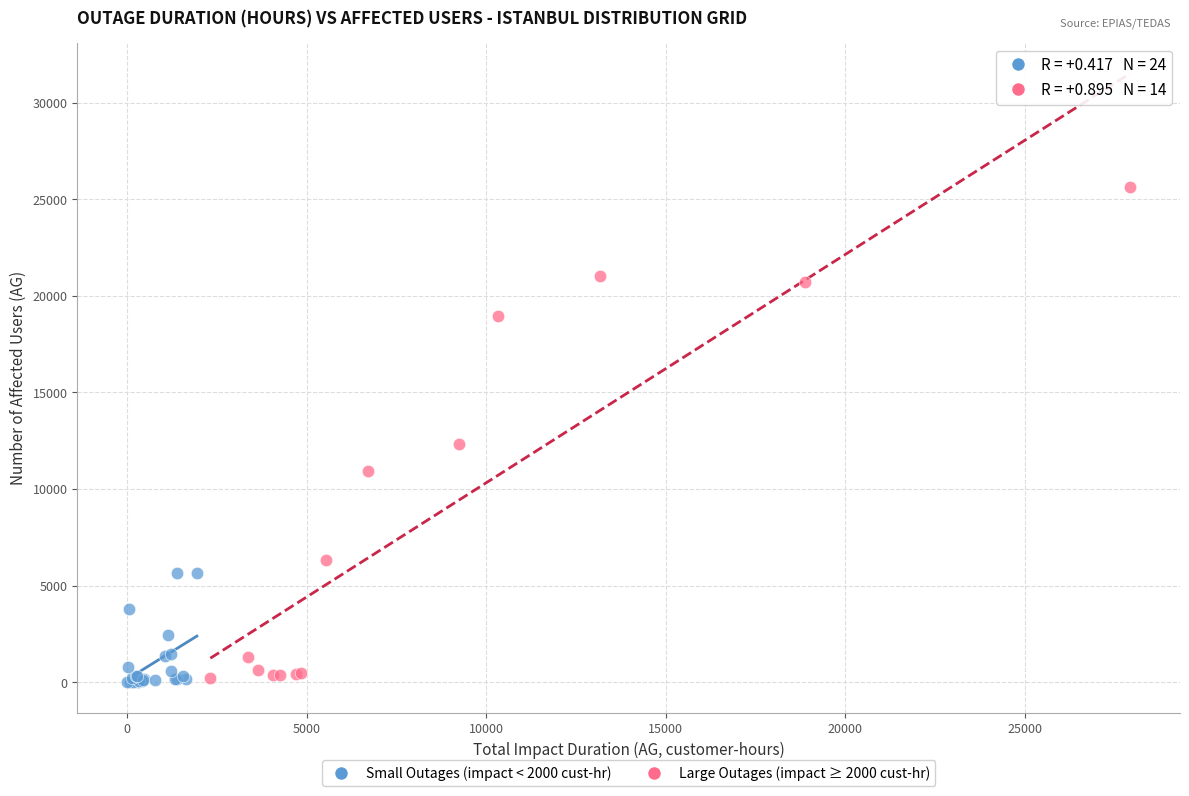

Which series has the largest Y range (max minus min)?

Large Outages (impact ≥ 2000 cust-hr)